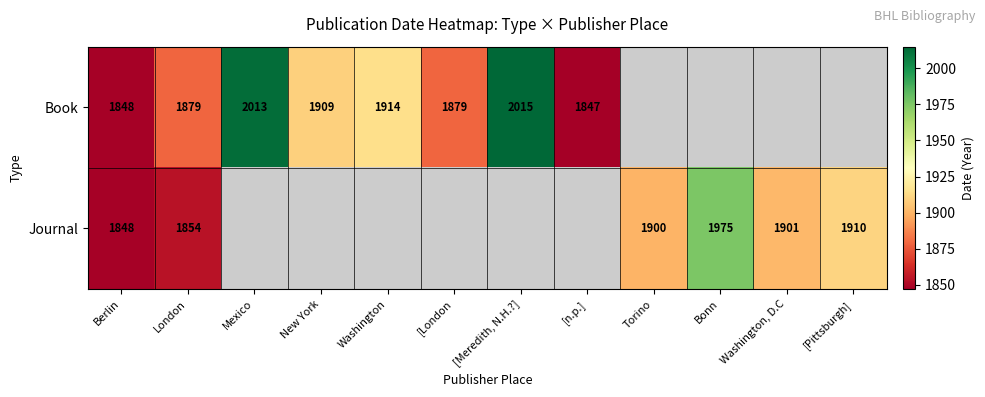

Is it true that Journal equals 2826 at [Pittsburgh]?

False